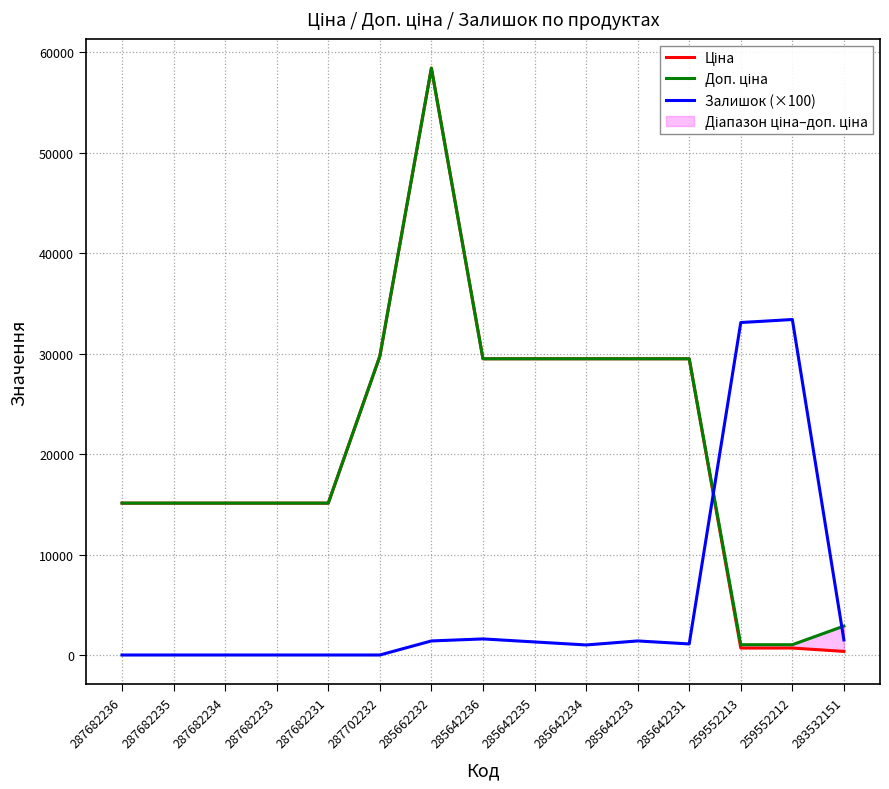

List the series in order of their peak value, lowest first.

Залишок (×100), Ціна, Доп. ціна